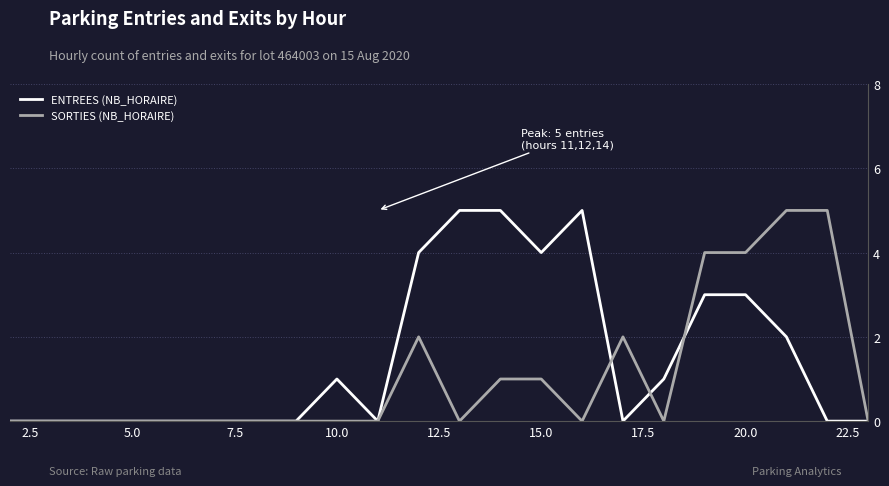

What is the highest value of the ENTREES (NB_HORAIRE) series?

5